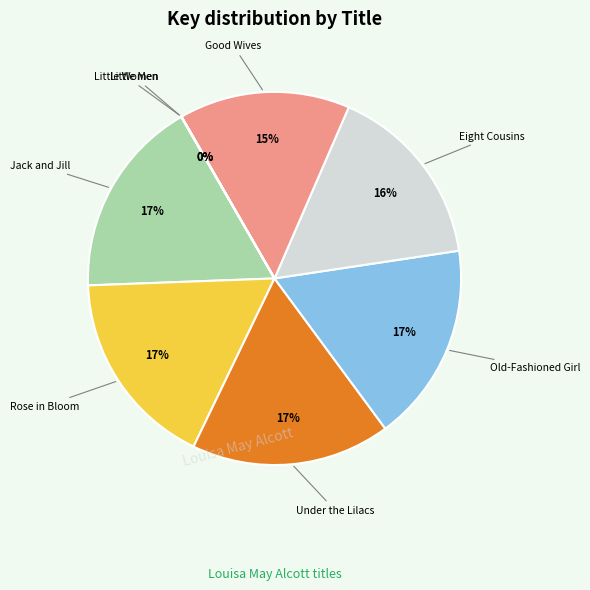

Count the number of slices in the pie.

8